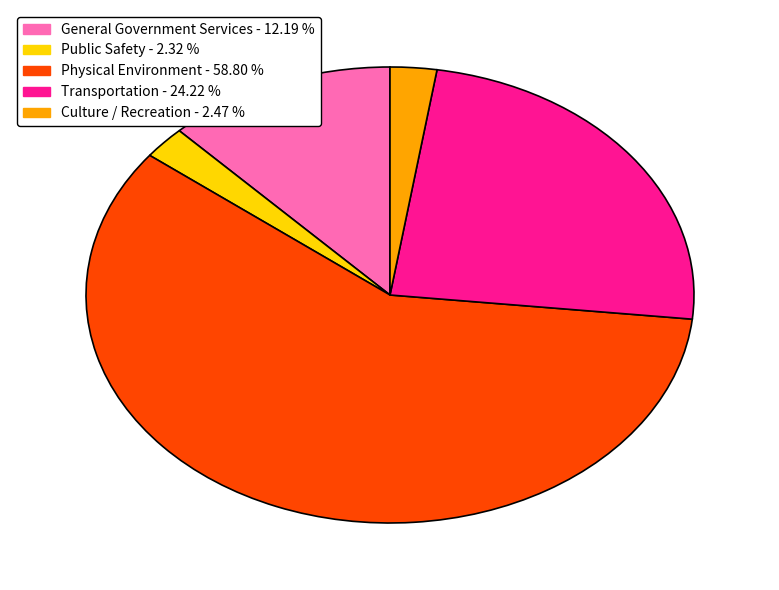

How many slices are in this pie chart?

5